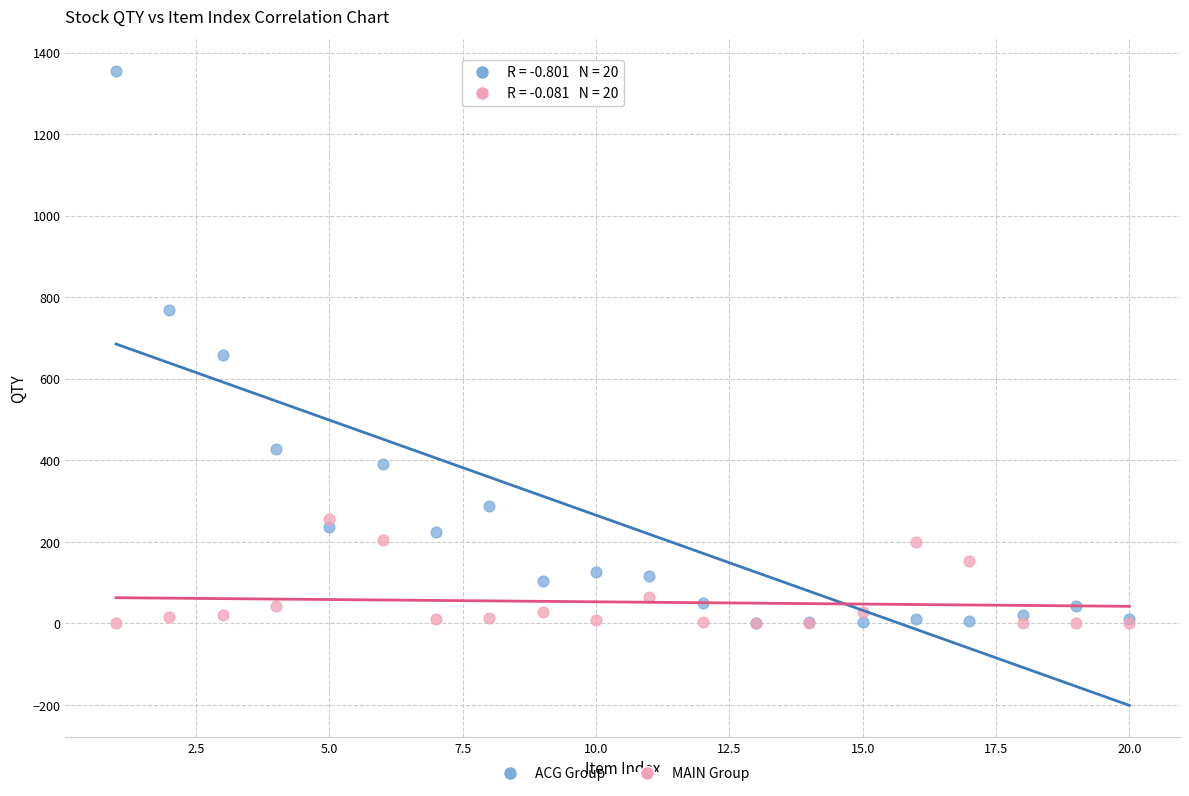

Across all series, what Y value is closest to 678?

658